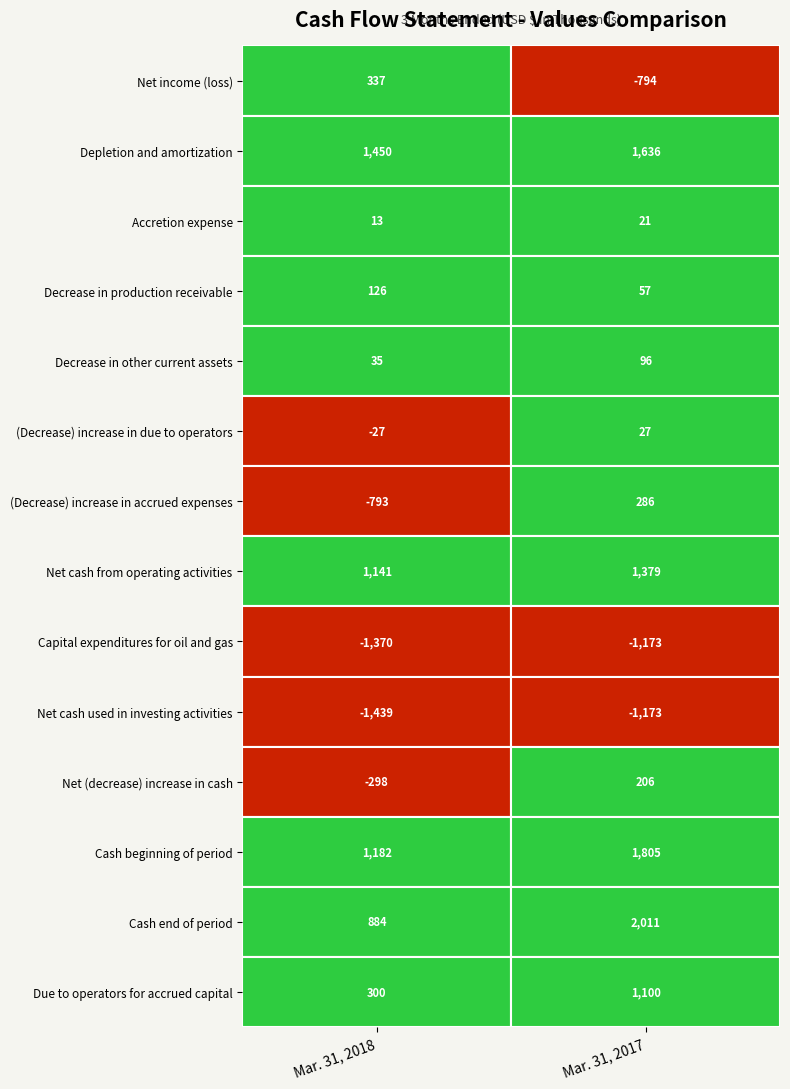

Count the number of data series in this chart.

14